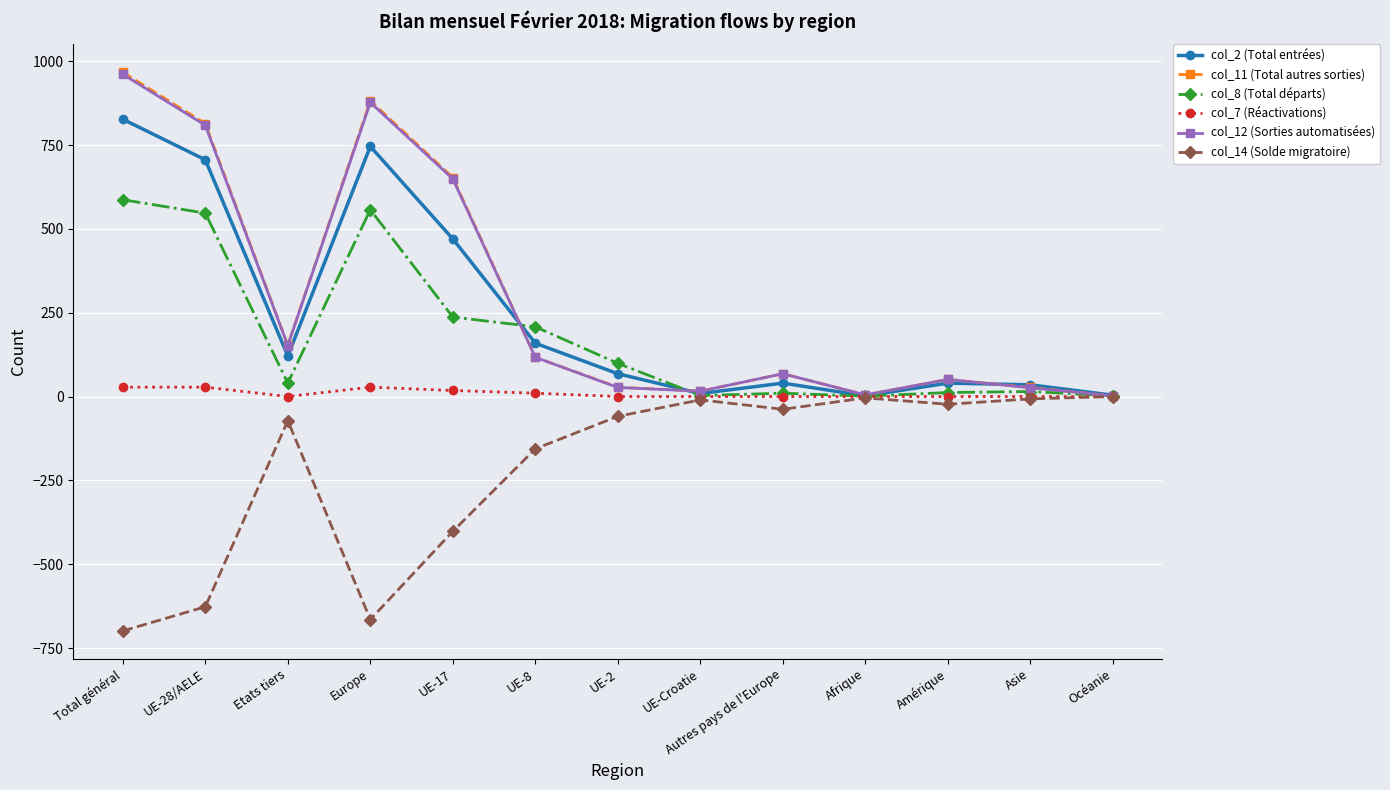

Where is the first local minimum for col_8 (Total départs)?

Etats tiers